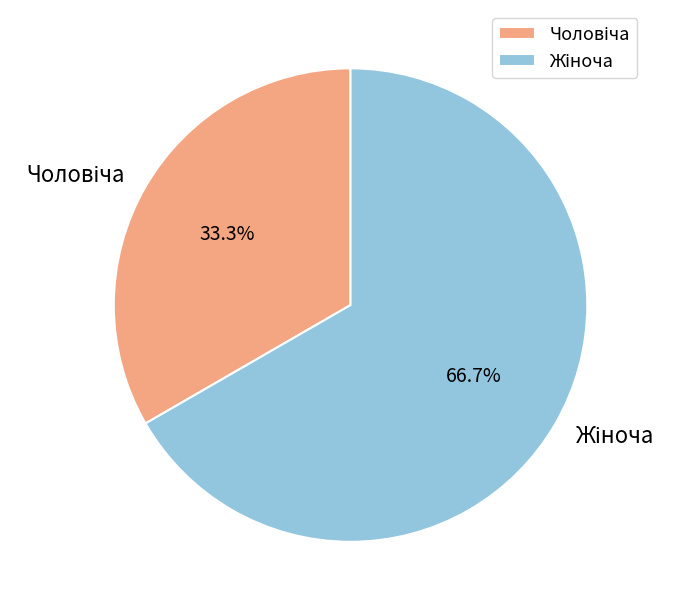

Does any single category account for the majority?

Yes